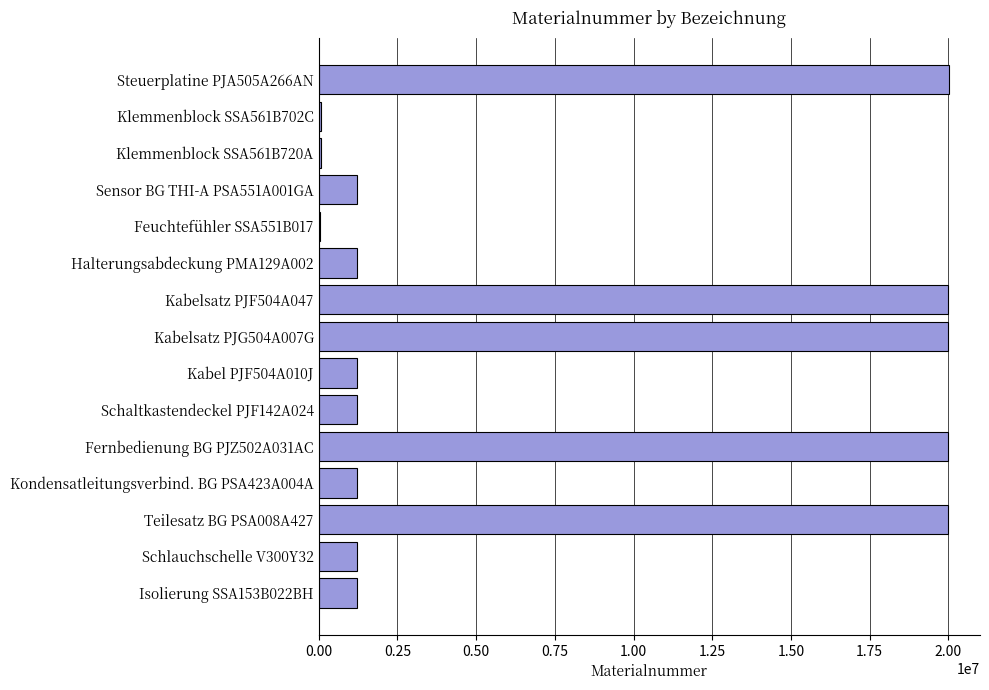

What is the sum of all values?

108803477